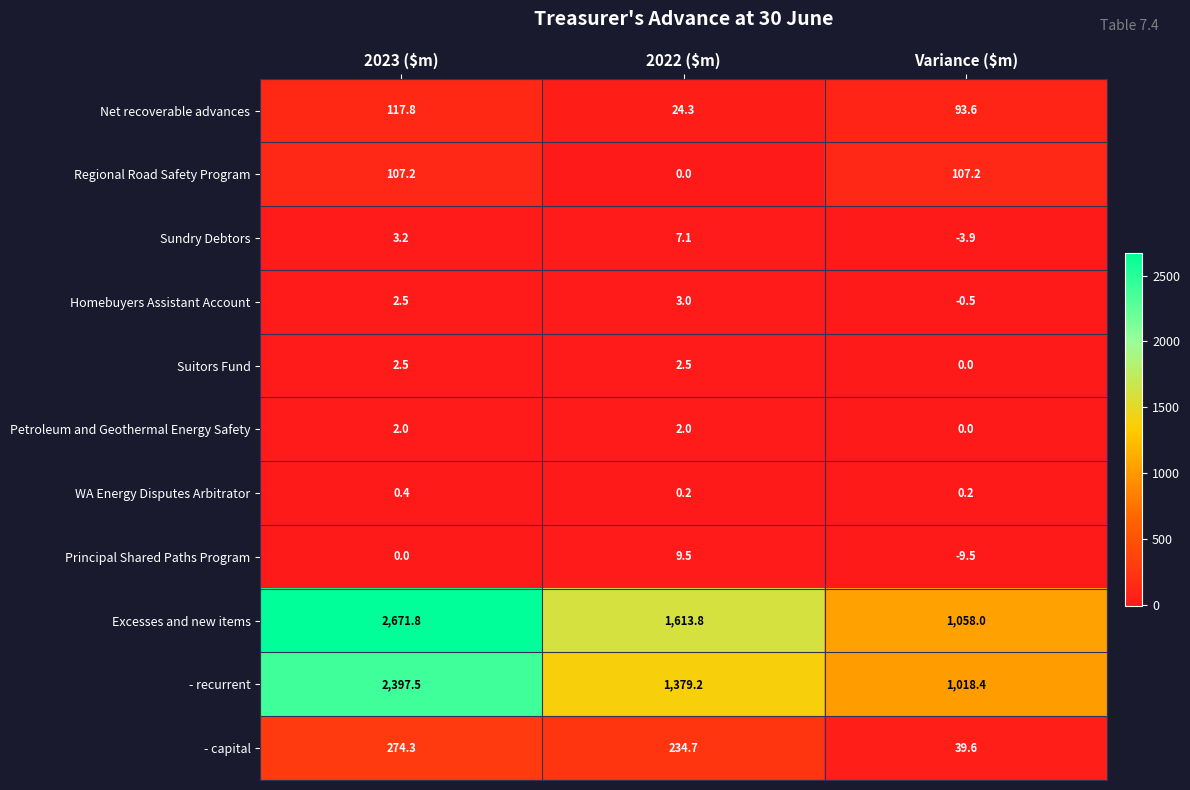

What is the total value across all series at Variance ($m)?

2303.1